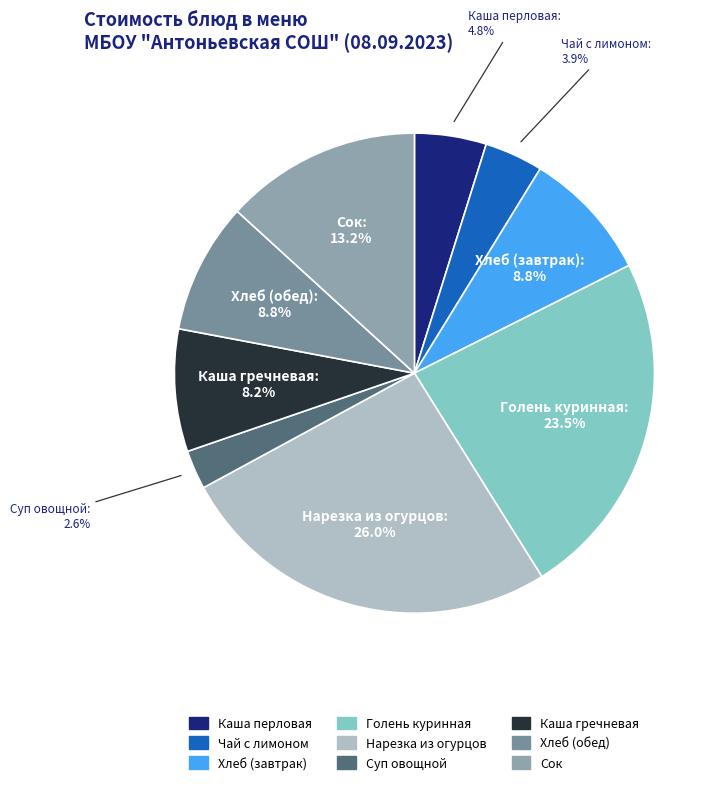

Does Хлеб (завтрак) represent more than half of the total?

No